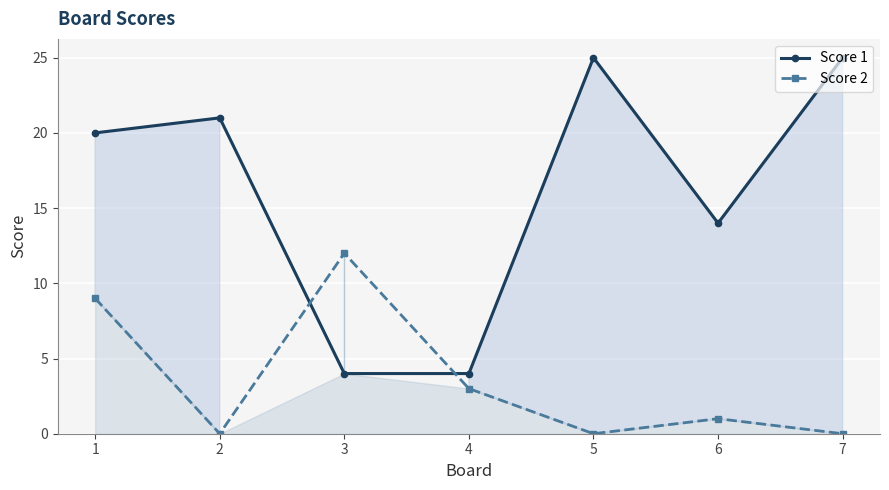

Reading left to right, transcribe all the data shown in this chart.

Score 1: 1=20	2=21	3=4	4=4	5=25	6=14	7=25
Score 2: 1=9	2=0	3=12	4=3	5=0	6=1	7=0